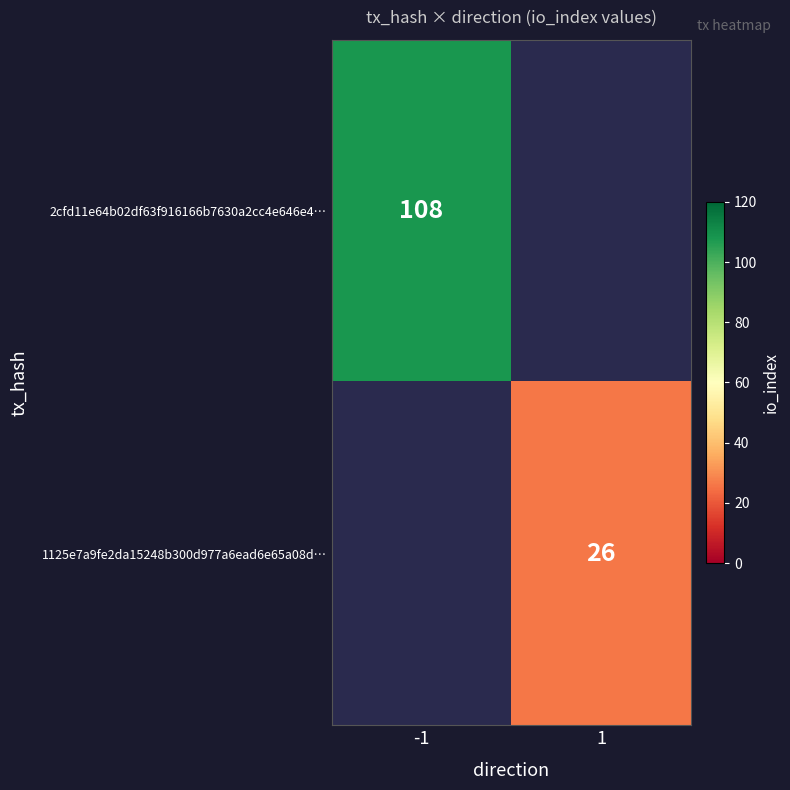

Is it true that 1125e7a9fe2da15248b300d977a6ead6e65a08d… equals 26 at 1?

True